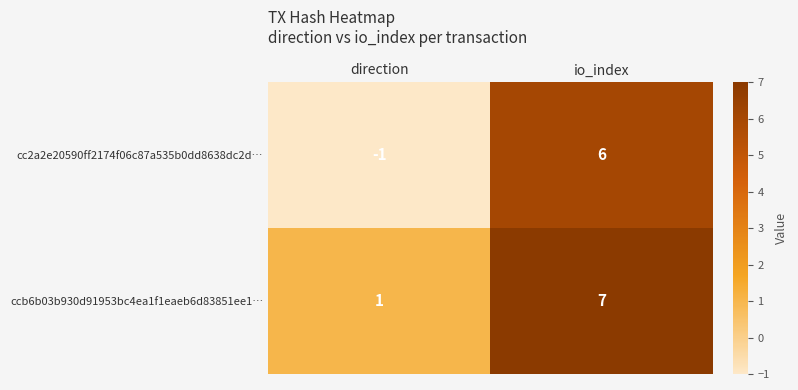

True or false: cc2a2e20590ff2174f06c87a535b0dd8638dc2d… has a value of 4 at io_index.

False